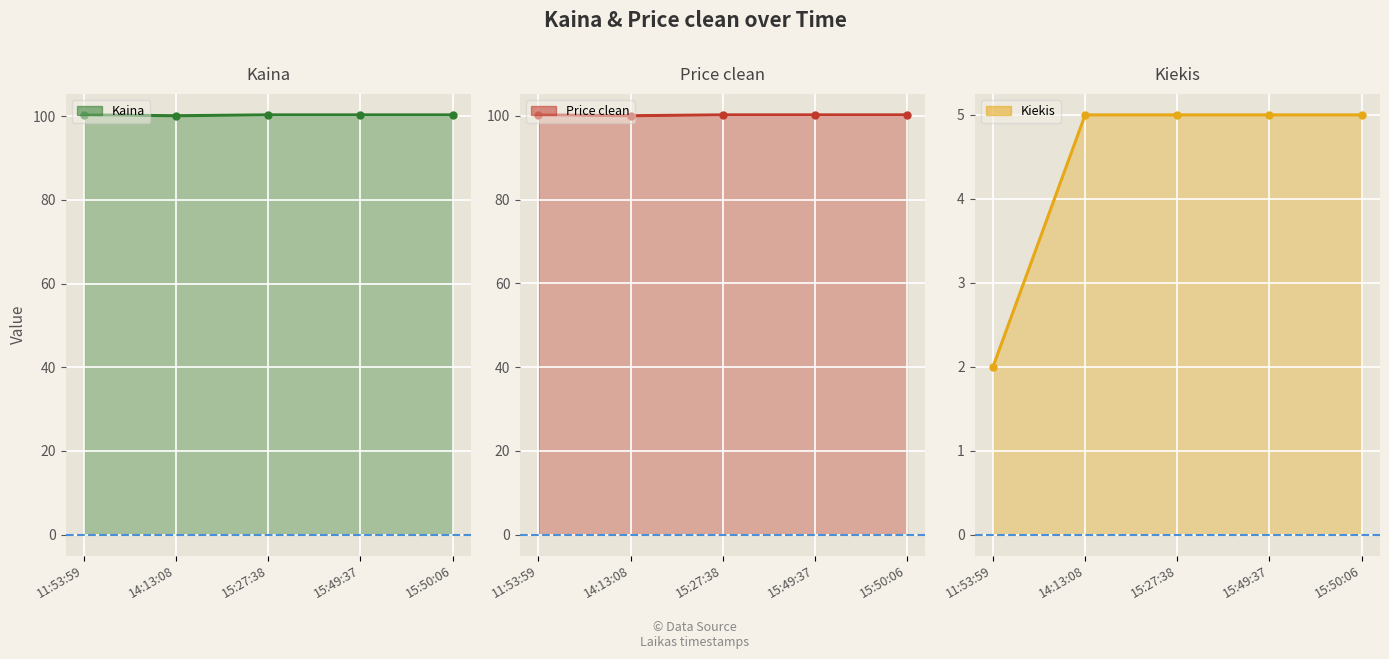

At which label is Kiekis closest to 3?

11:53:59